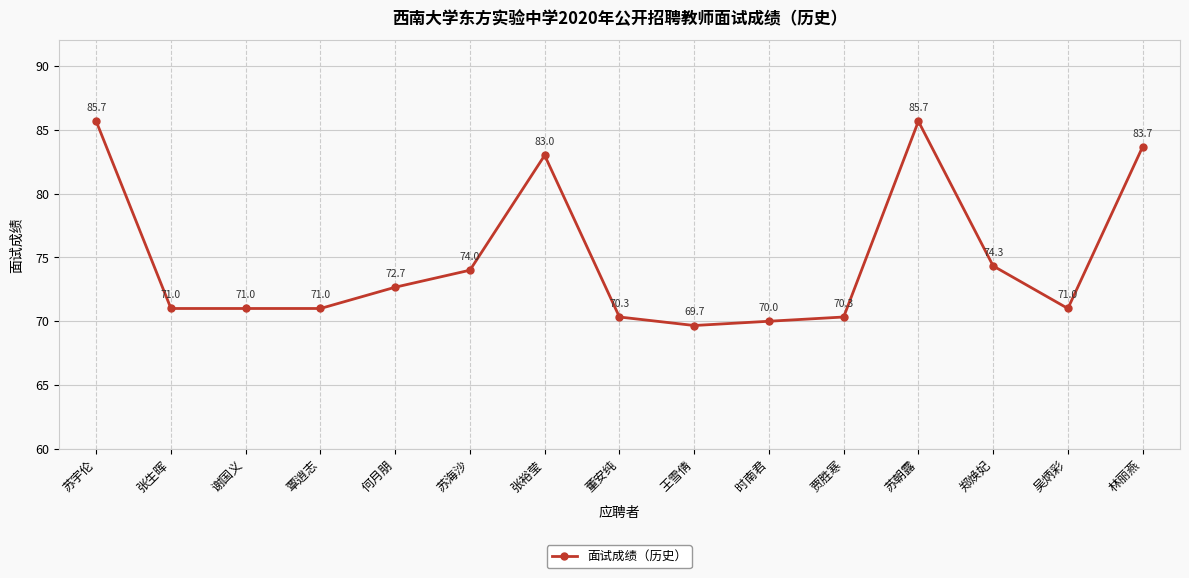

The value at 苏海沙 is 74.0. True or false?

True